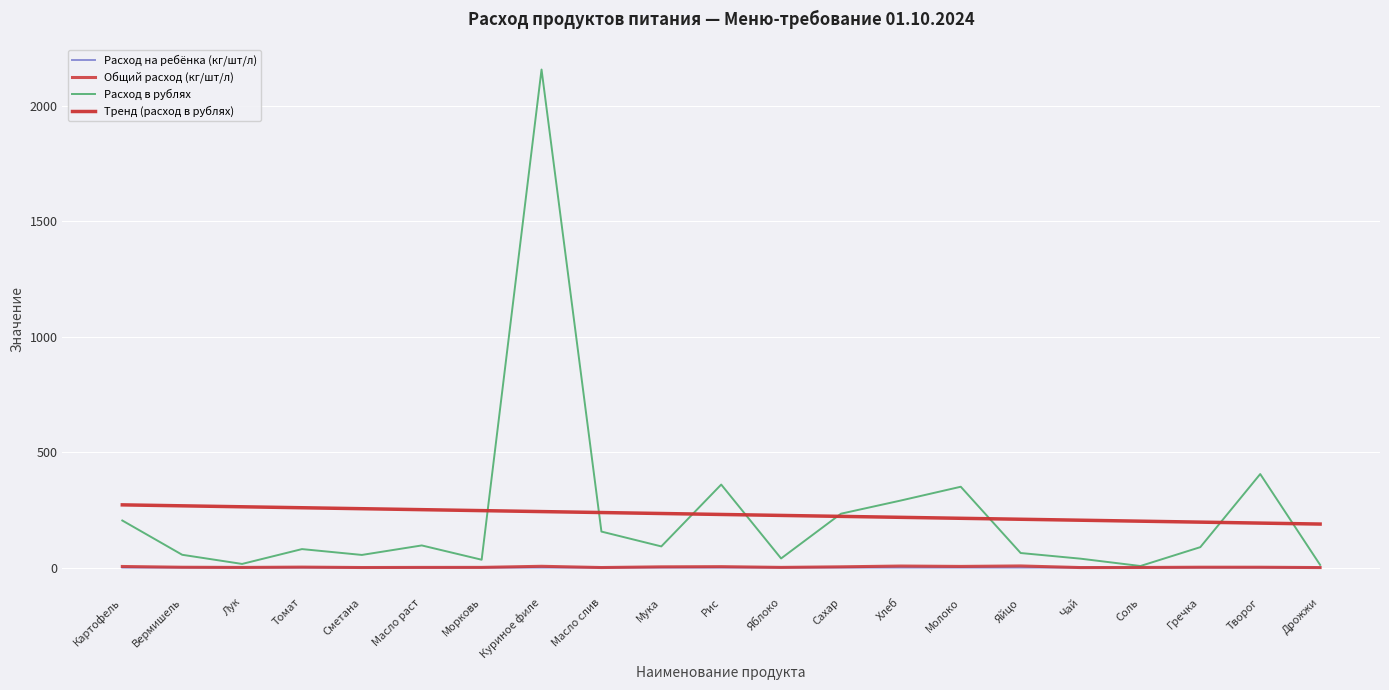

What is the difference between the Тренд (расход в рублях) values at Масло слив and Масло раст?

12.5